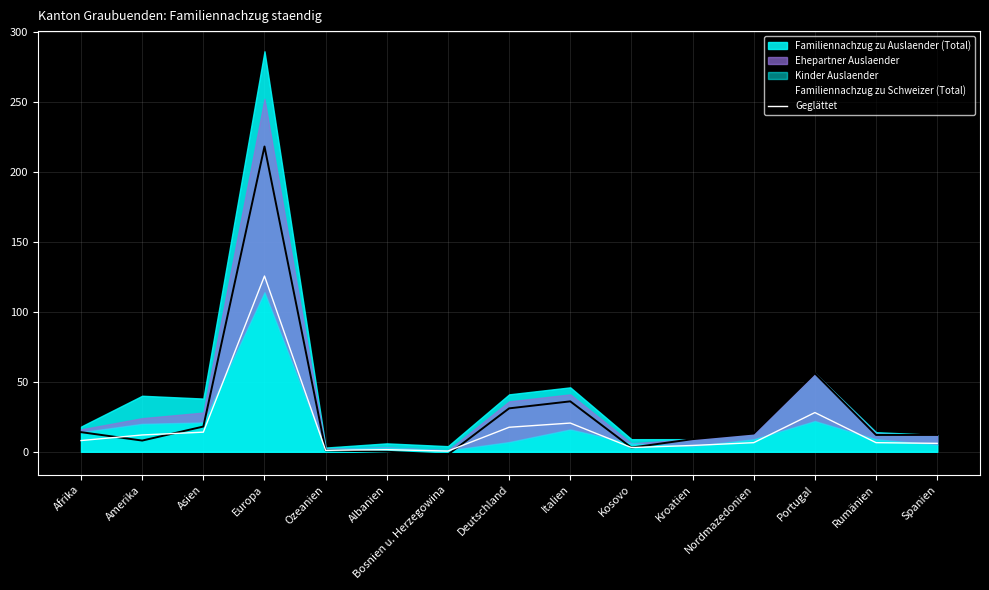

Read the Familiennachzug zu Schweizer (Total) value at Deutschland.

31.0